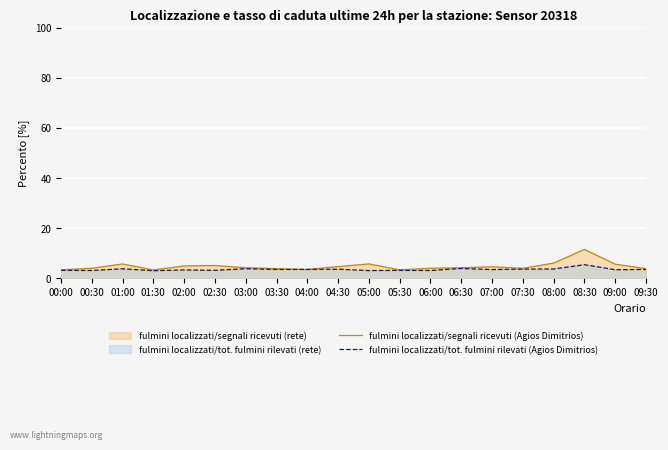

True or false: fulmini localizzati/segnali ricevuti (Agios Dimitrios) has a value of 6.1 at 09:30.

False